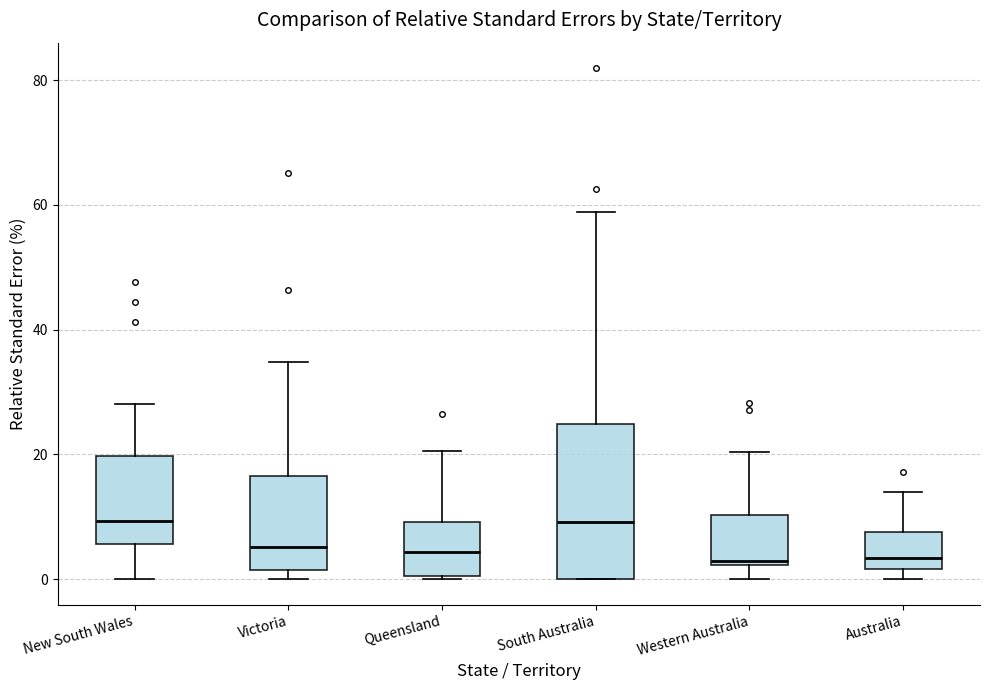

Where is the lower edge of the box for Australia on the y-axis? The values are not printed on the chart, so give them approximately, as read against the axis.

2